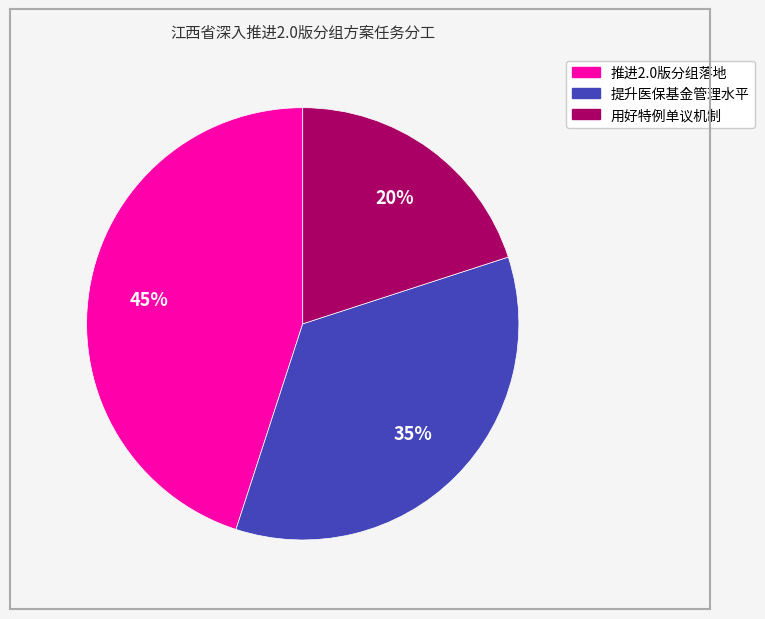

Does any single category account for the majority?

No